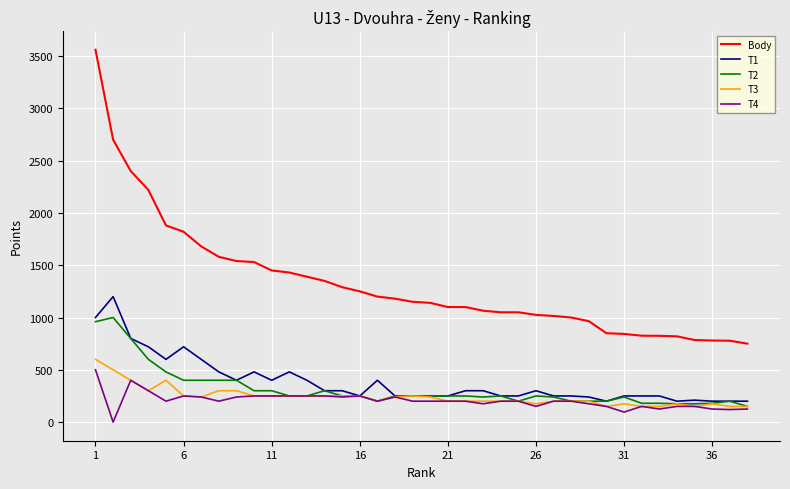

True or false: T2 and Body cross at least once.

False